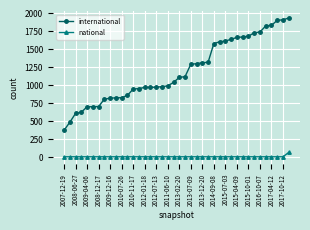

Which series has the largest range (max minus min)?

international